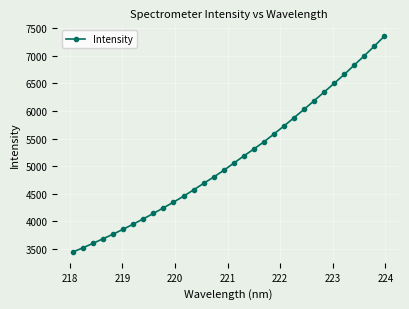

What is the greatest value displayed?

7357.4